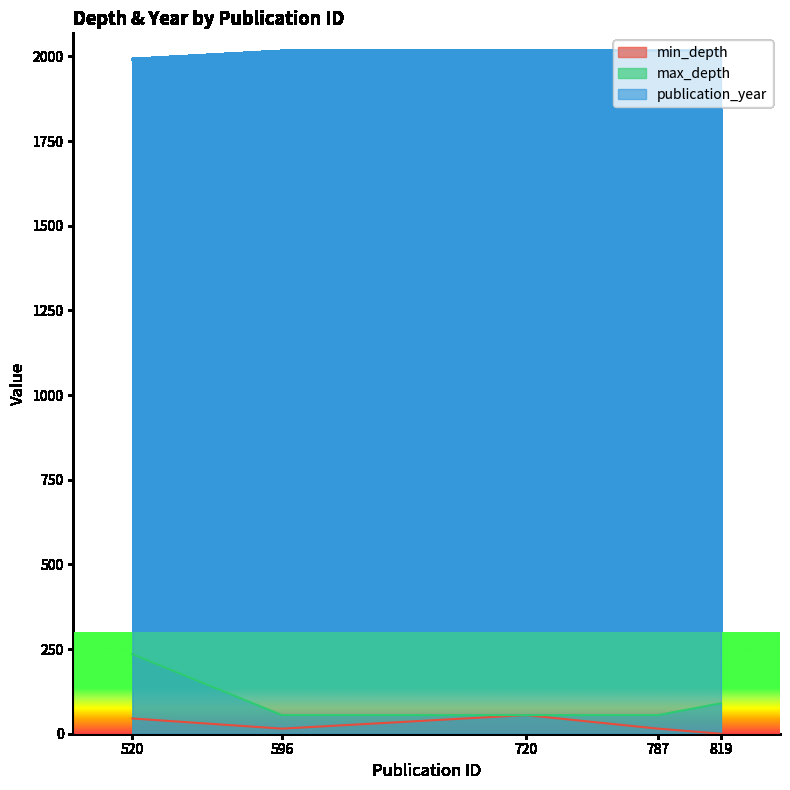

What is the difference between the publication_year values at 520 and 787?

26